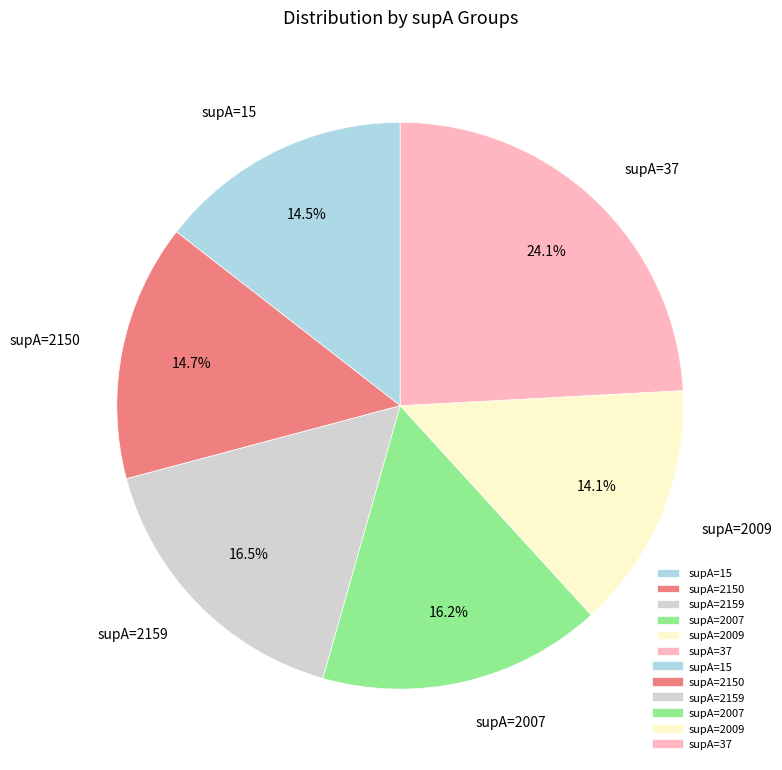

How many slices are in this pie chart?

6